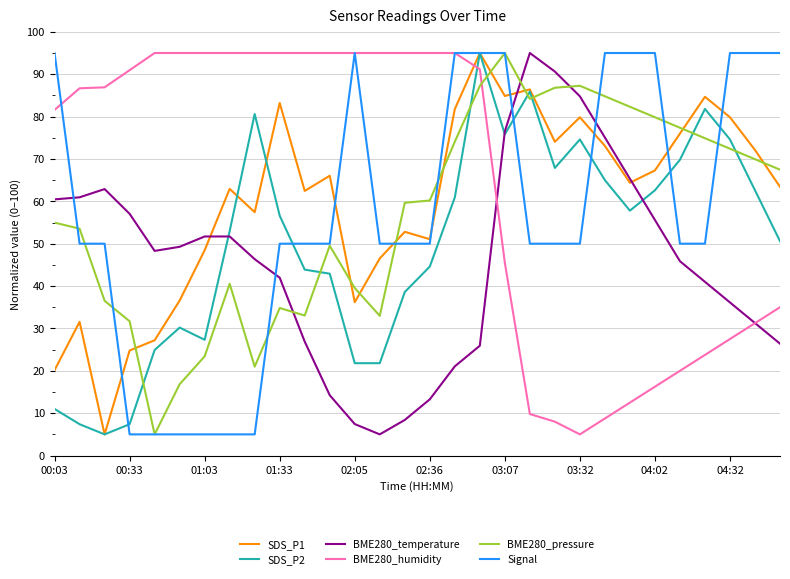

Which series has the largest total across all categories?

BME280_humidity